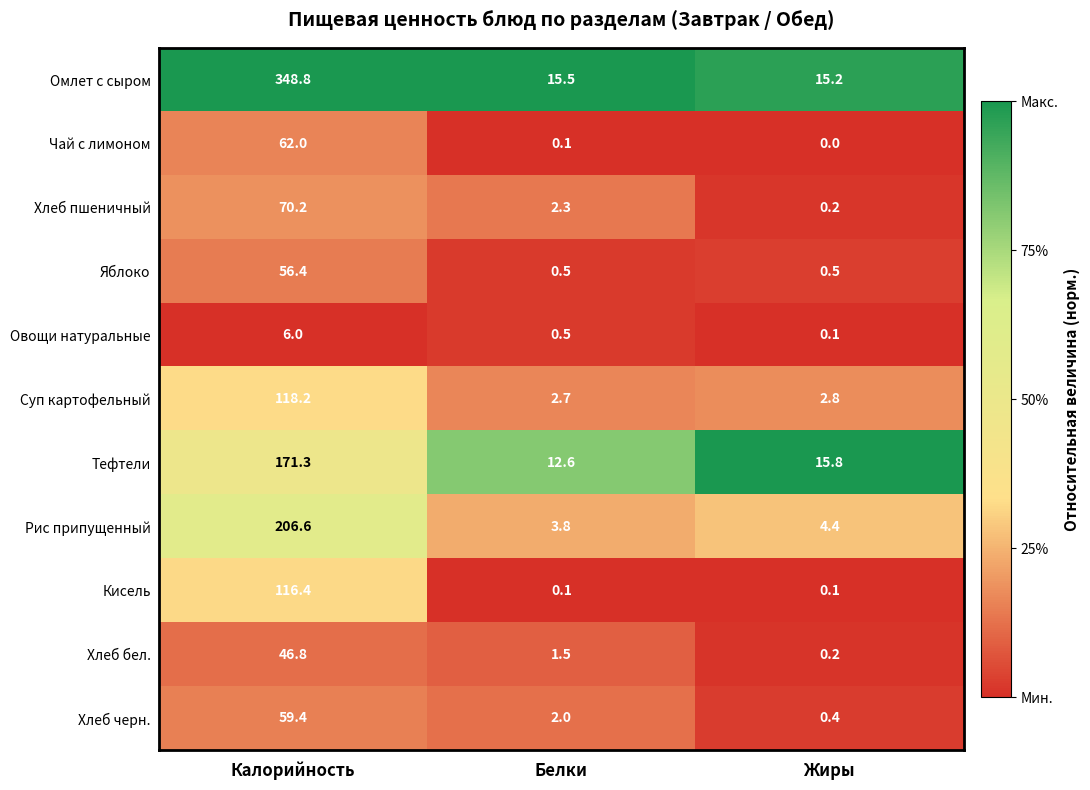

What is the minimum value for Хлеб черн.?

0.4